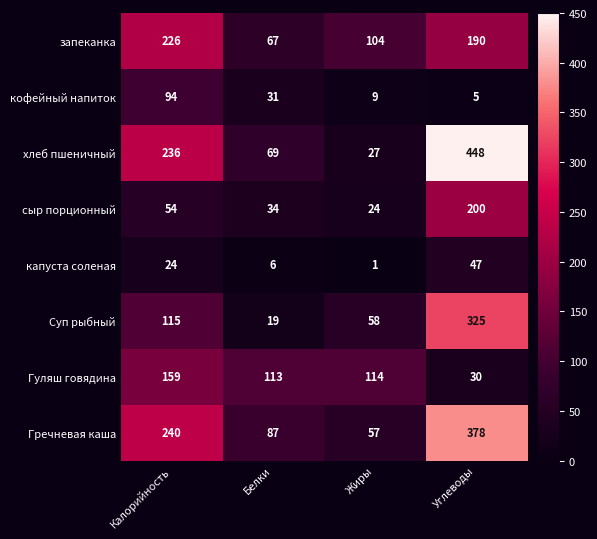

The хлеб пшеничный series shows 352 at Калорийность. True or false?

False